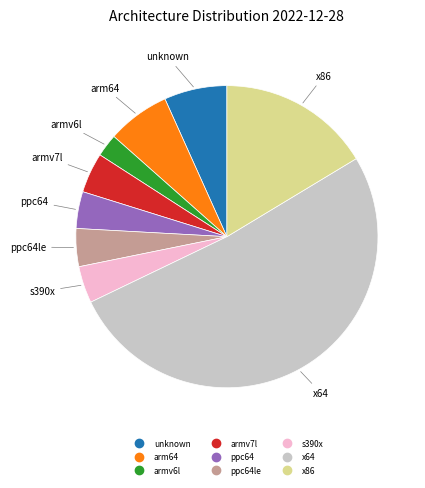

Does any single category account for the majority?

Yes